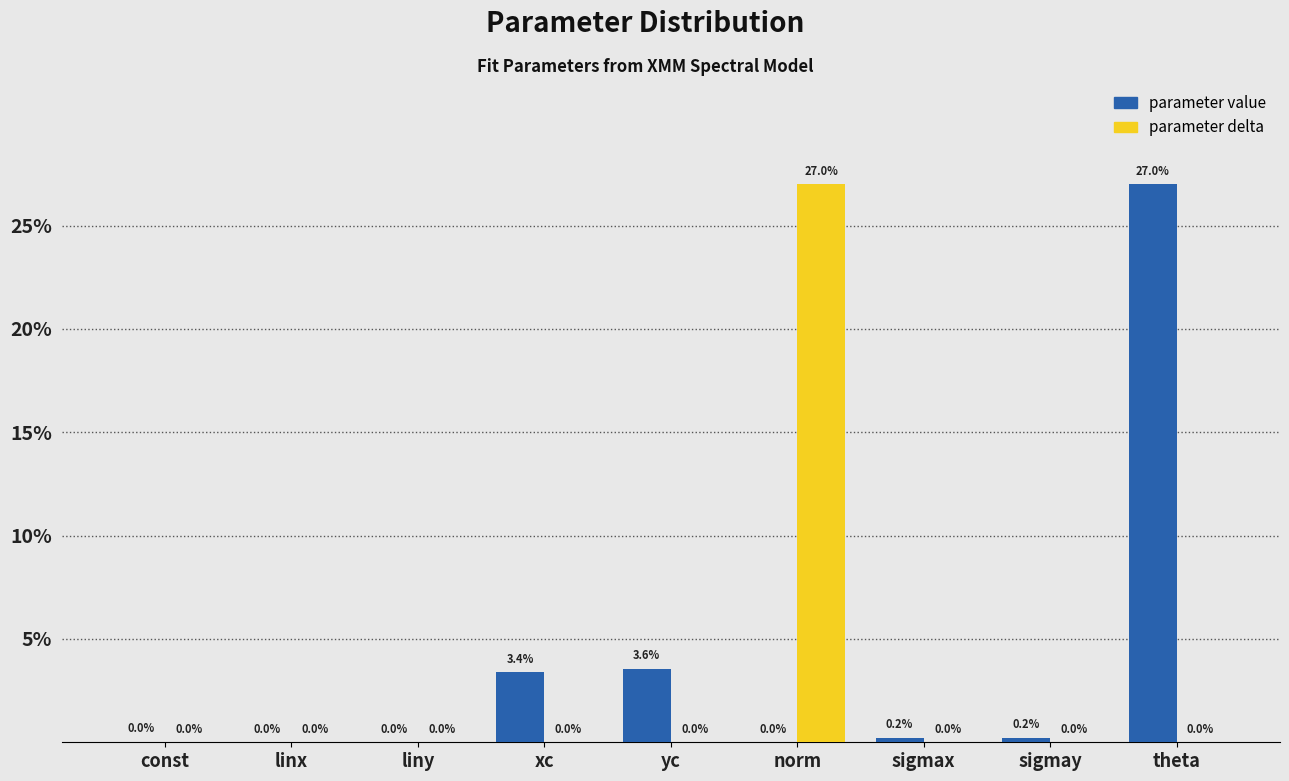

What is the greatest value displayed?

27.0